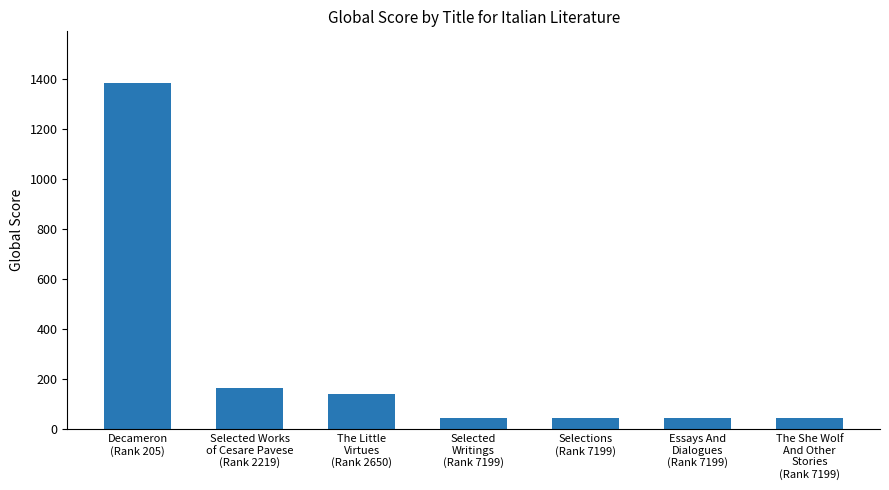

Which label corresponds to the largest value in the chart?

Decameron
(Rank 205)